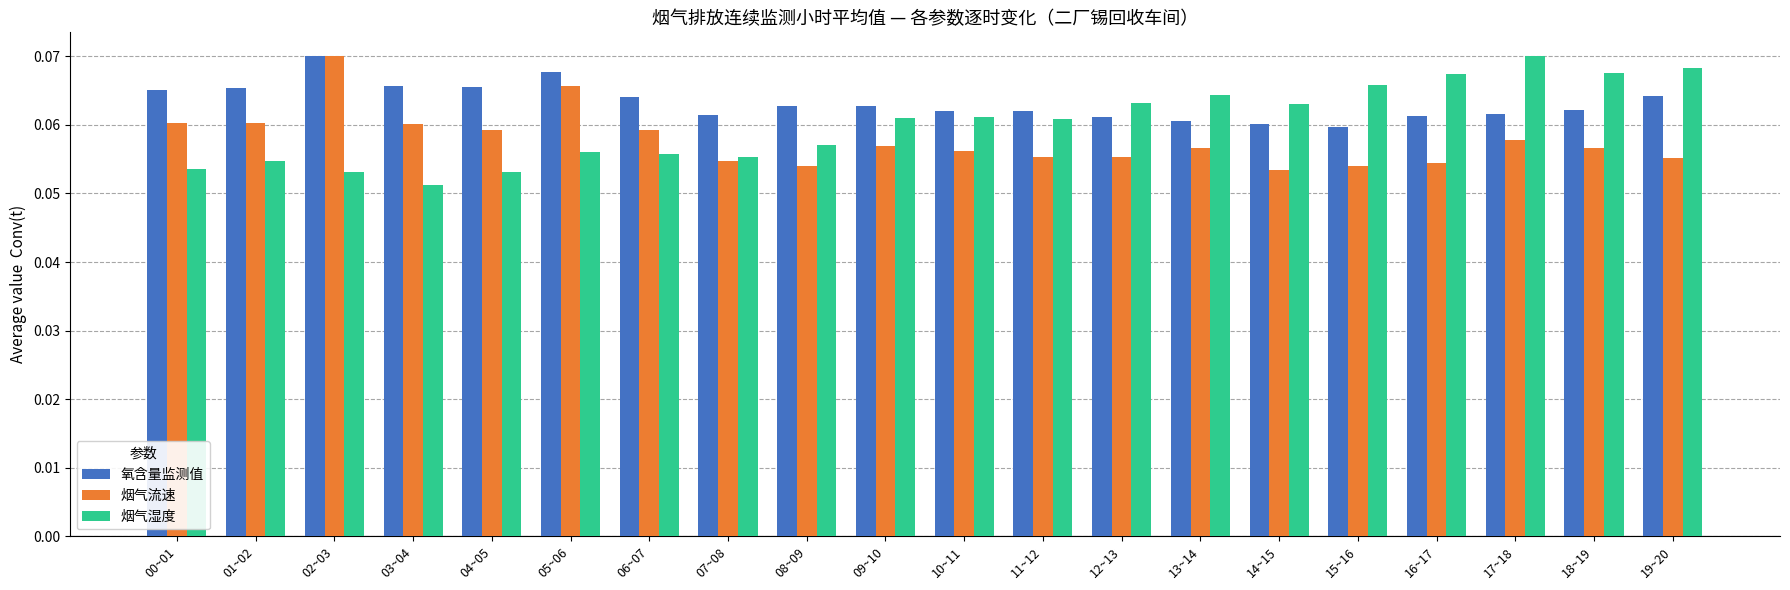

Rank the series at 04~05 from highest to lowest value.

氧含量监测值, 烟气流速, 烟气湿度